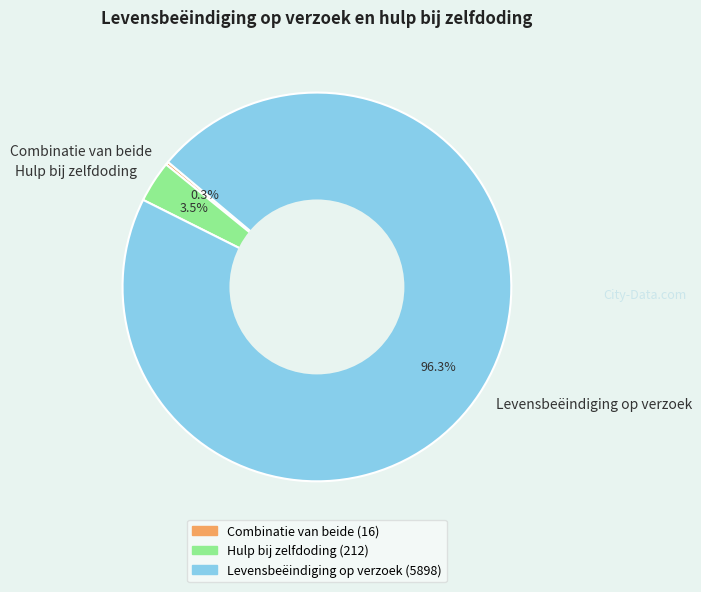

Which slice is the largest?

Levensbeëindiging op verzoek